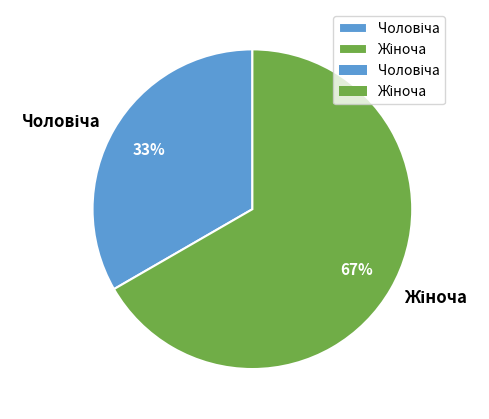

Count the number of slices in the pie.

2